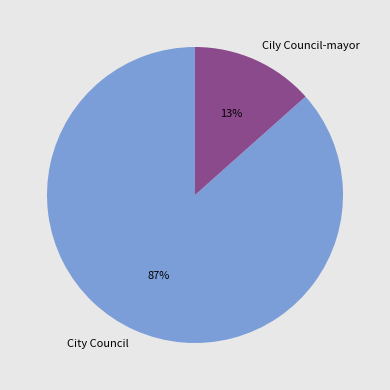

Which has a higher value, City Council or Cily Council-mayor?

City Council